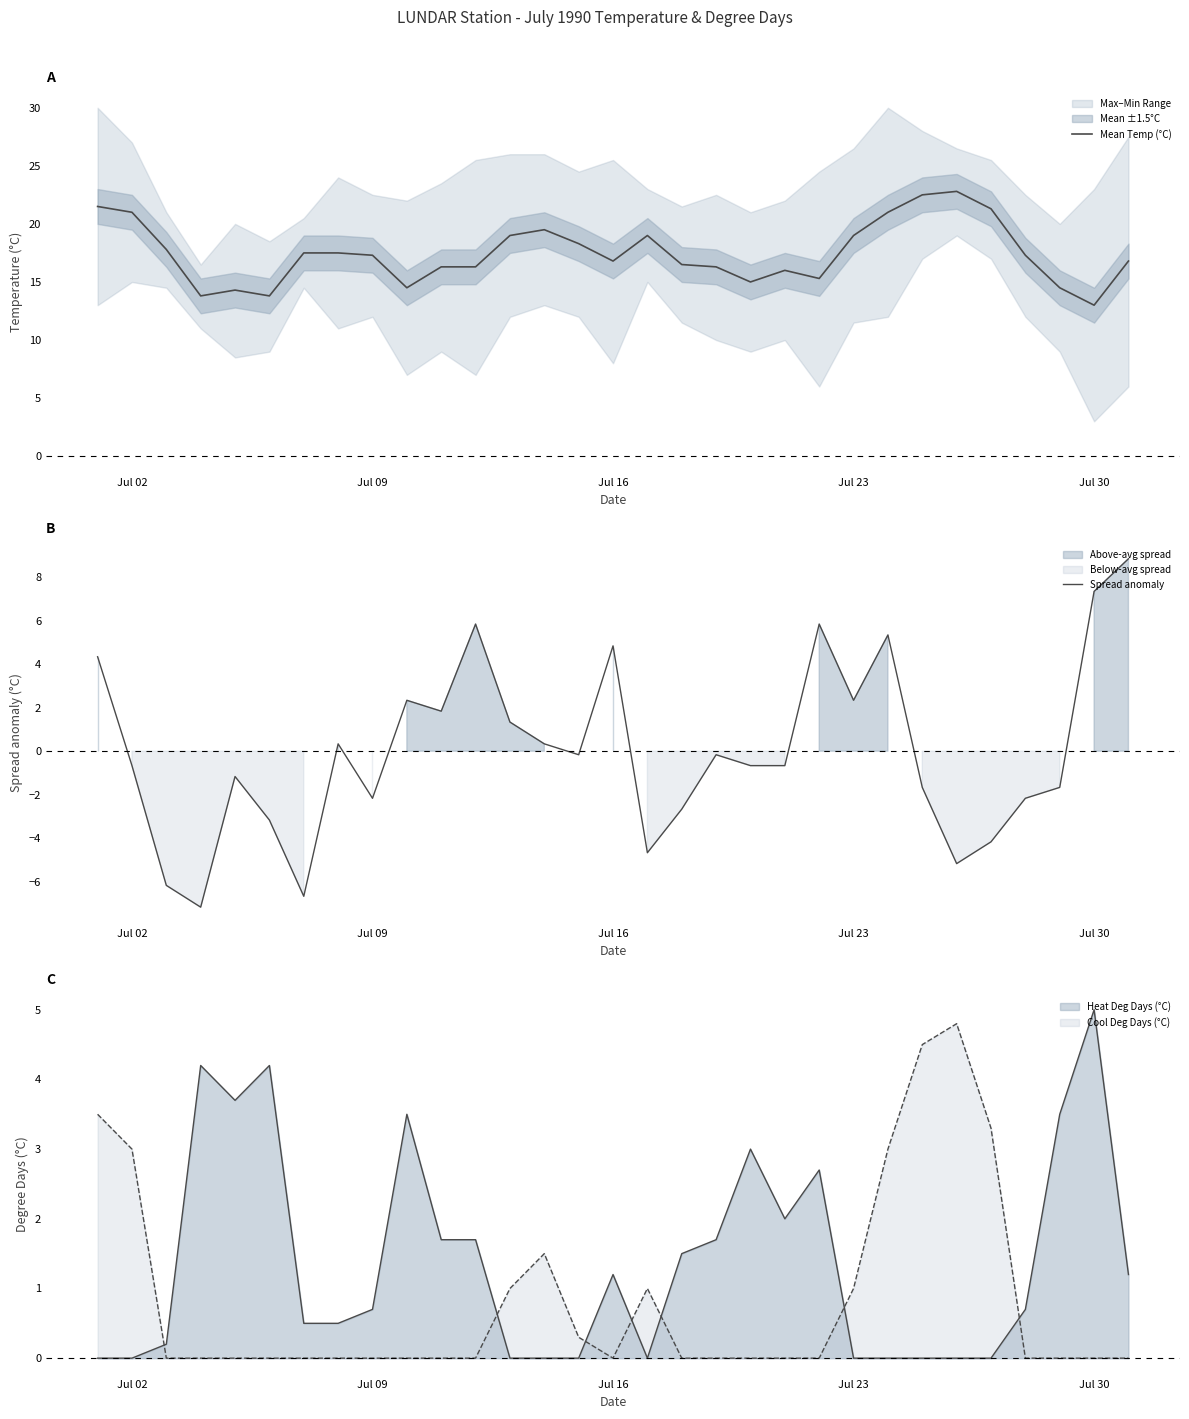

Which series has the largest range (max minus min)?

Spread anomaly